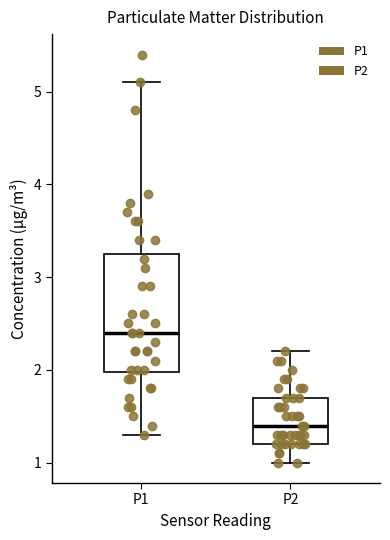

Reading left to right, transcribe this box plot: for each box, give where its median line is, the range the box spans, and where its two whiskers end, as read against the y-axis. The values are not printed on the chart, so give them approximately, as read against the axis.

P1: median 2.4, box 2.0 to 3.3, whiskers 1.3 to 5.1
P2: median 1.4, box 1.2 to 1.7, whiskers 1.0 to 2.2